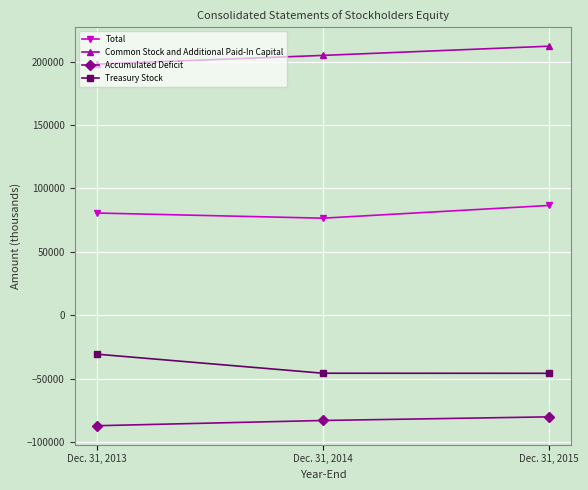

Which category has the highest value across all series?

Dec. 31, 2015